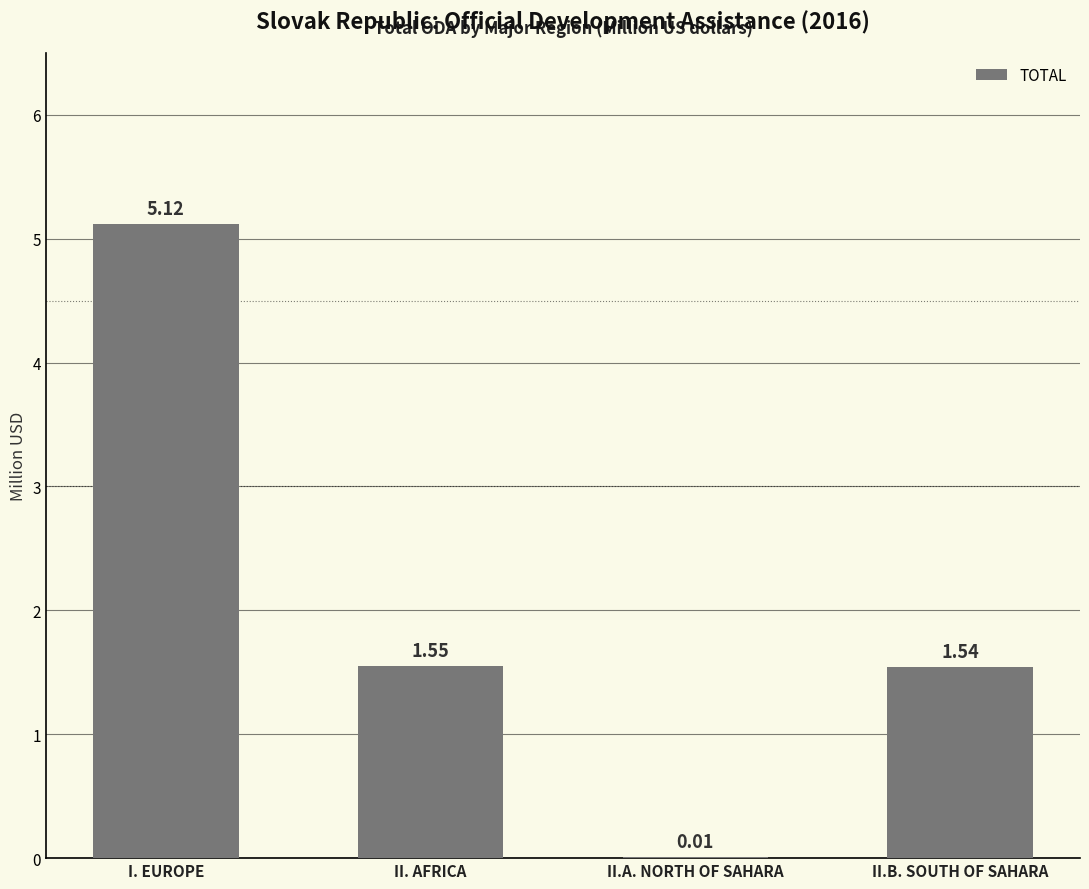

What is the sum of the values at I. EUROPE and II.B. SOUTH OF SAHARA?

6.7